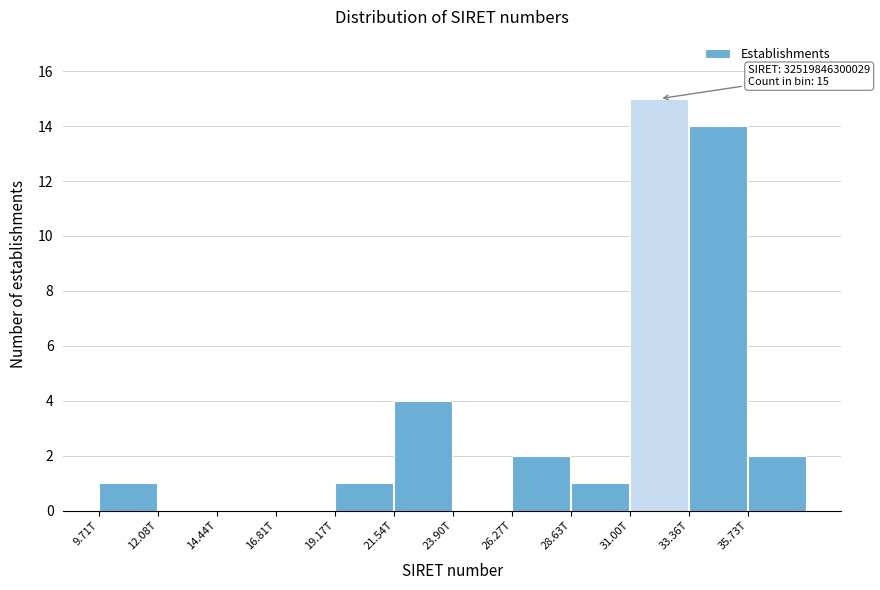

Reading left to right, list all the values displayed in this chart.

9.71T=1	12.08T=0	14.44T=0	16.81T=0	19.17T=1	21.54T=4	23.90T=0	26.27T=2	28.63T=1	31.00T=15	33.36T=14	35.73T=2